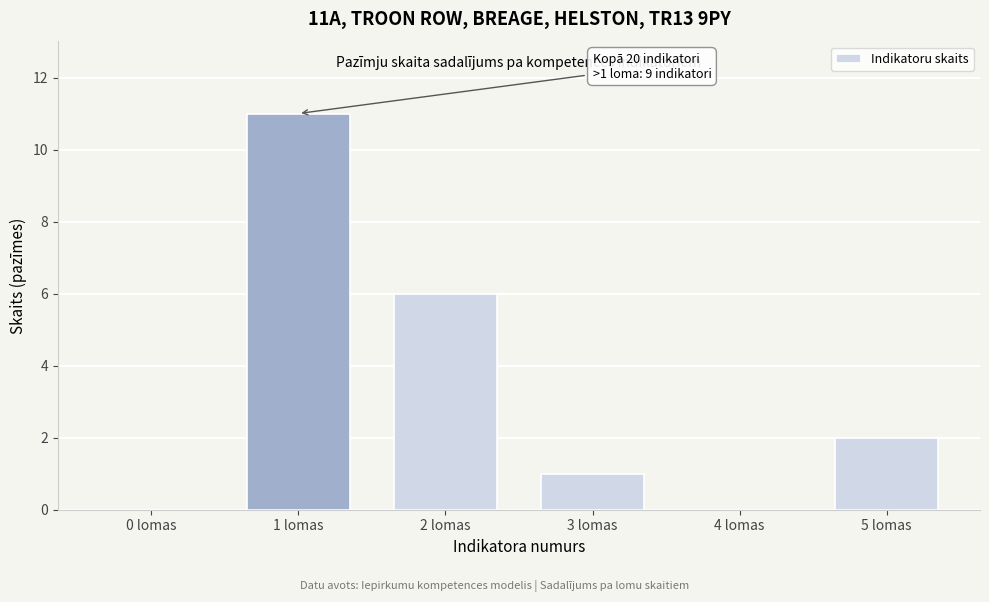

Reading left to right, extract all data points from this chart.

0 lomas=0	1 lomas=11	2 lomas=6	3 lomas=1	4 lomas=0	5 lomas=2